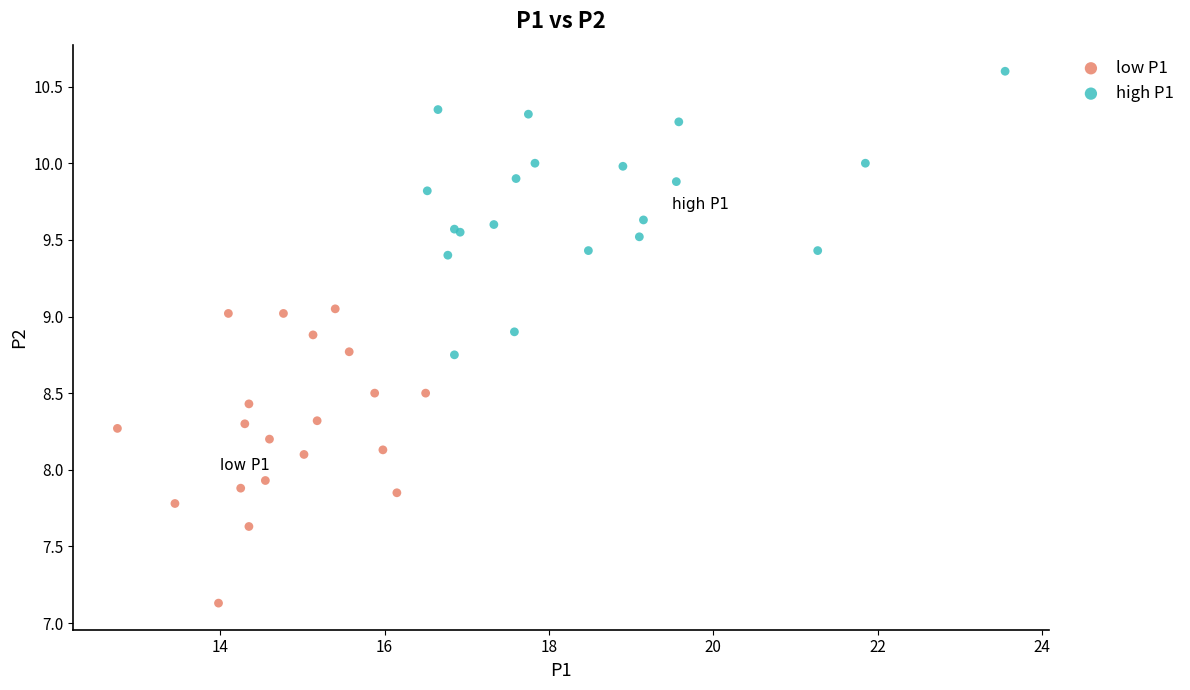

Which series reaches the minimum Y coordinate?

low P1